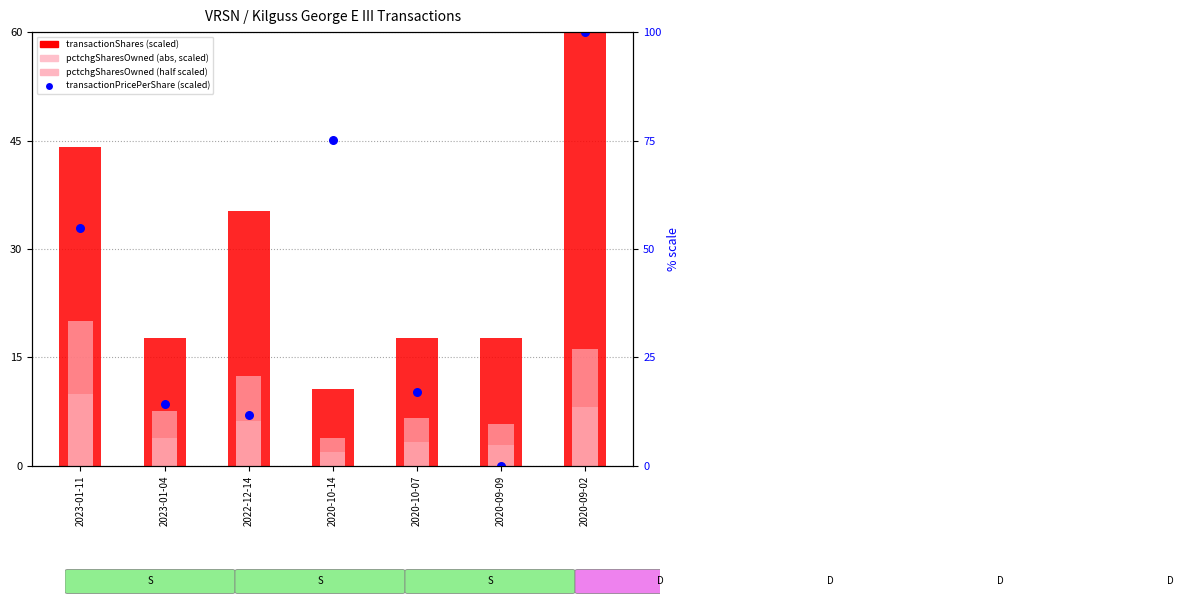

Which series has the largest Y range (max minus min)?

transactionPricePerShare (scaled)